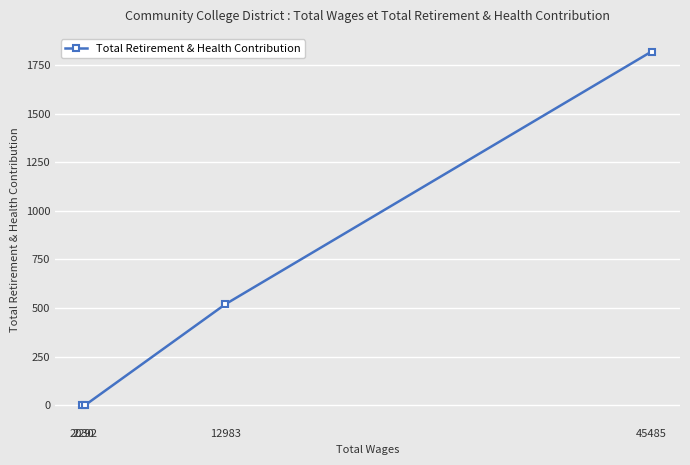

What value does the data have at 12983?

519